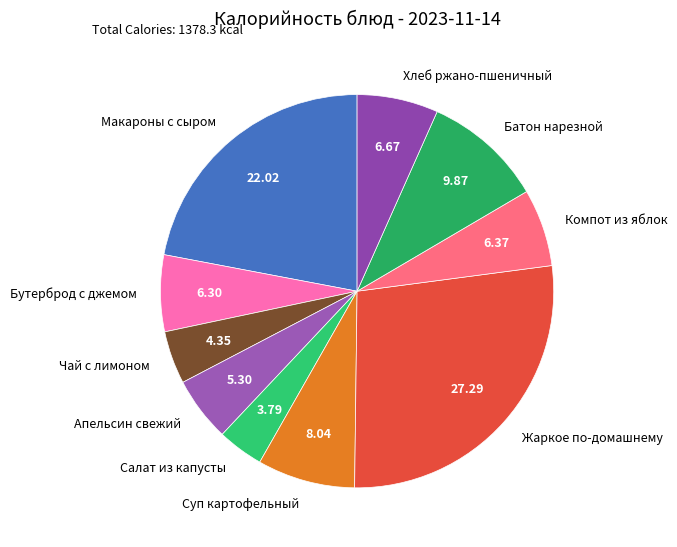

Is Батон нарезной the majority of the pie?

No